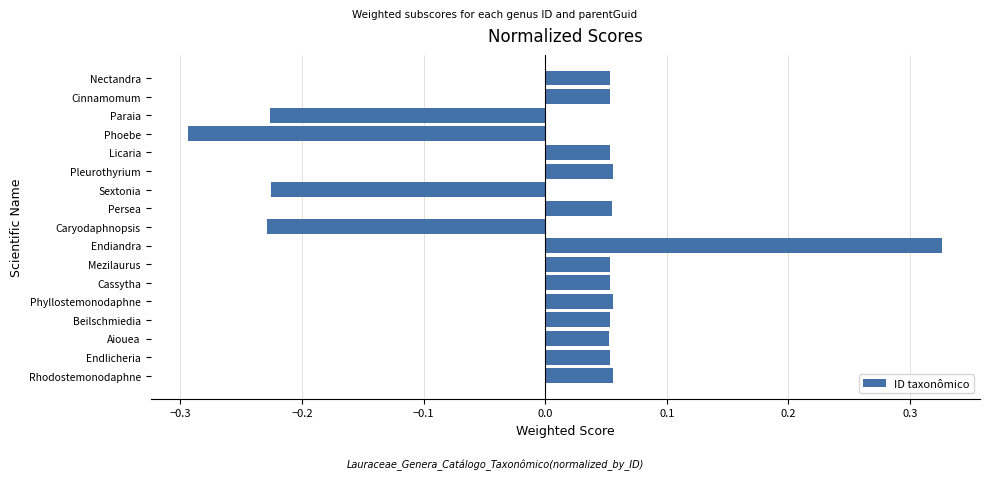

What is the difference between the maximum and minimum values?

0.6